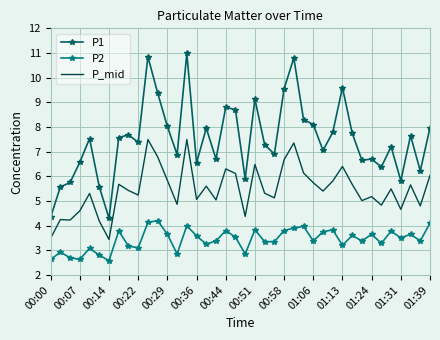

True or false: P_mid and P1 intersect in this chart.

False